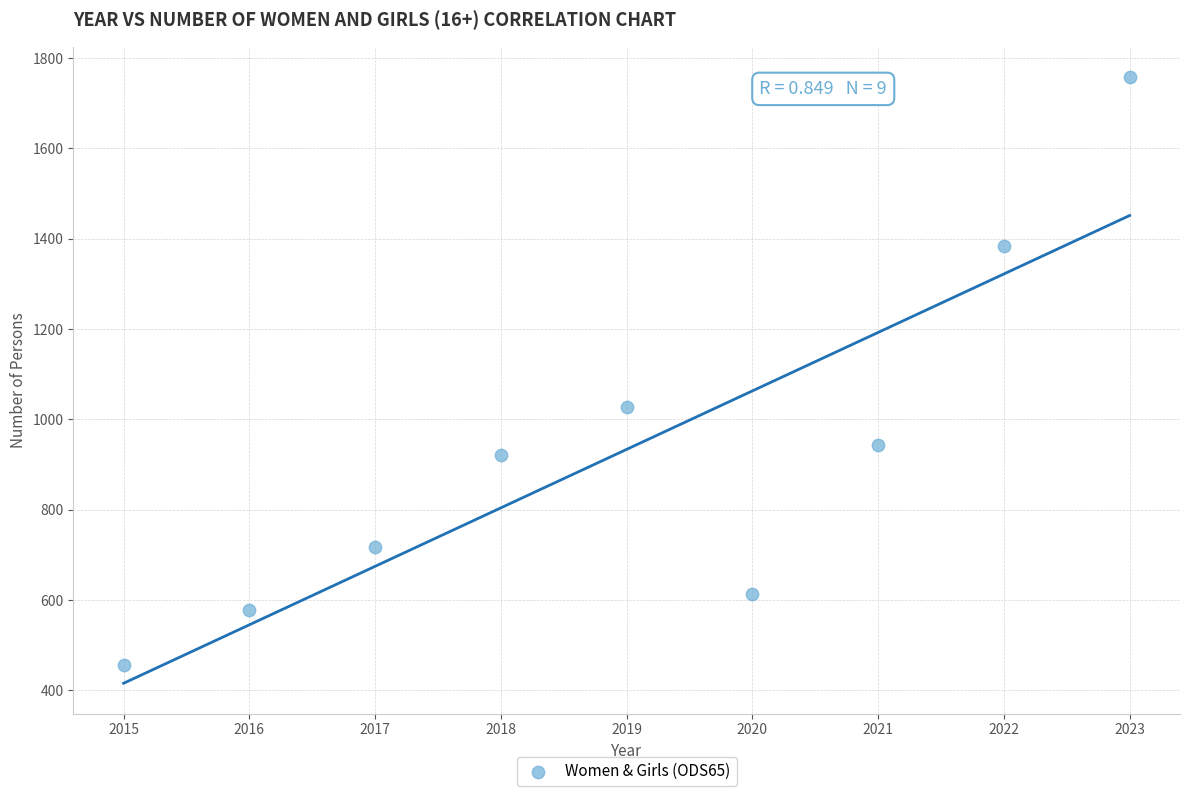

What Y value in the scatter plot is closest to 1107?

1028